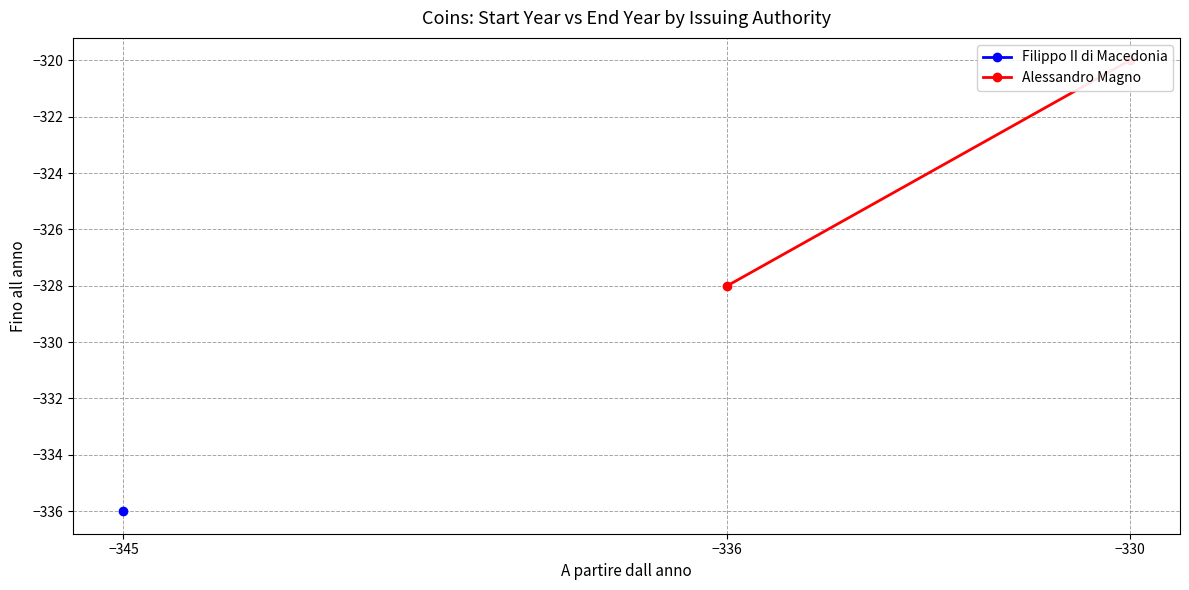

How many values are between -328 and -320?

2